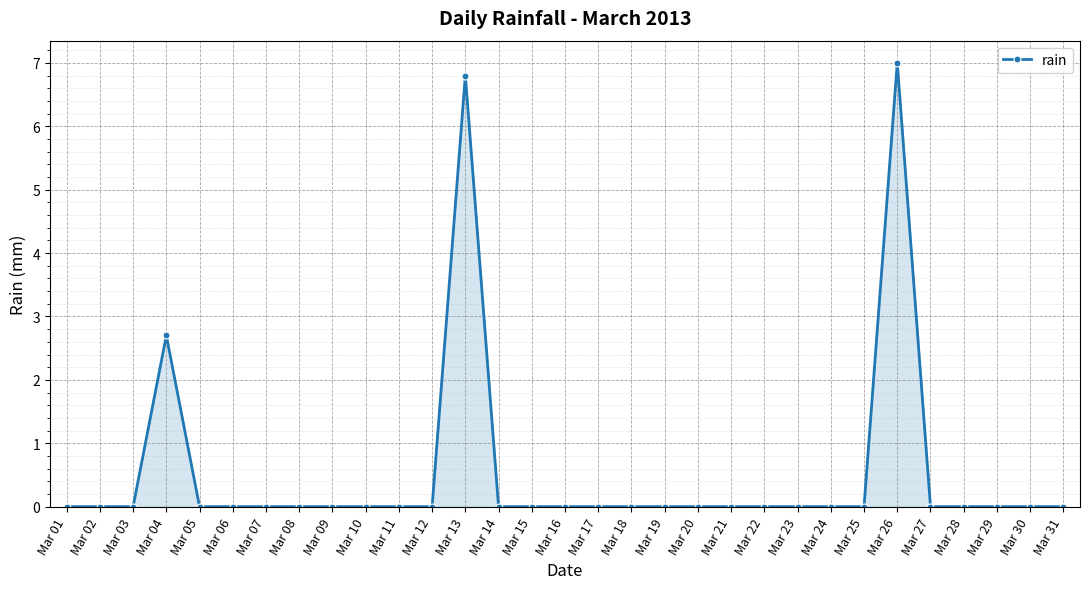

The value at Mar 09 is 4.6. True or false?

False